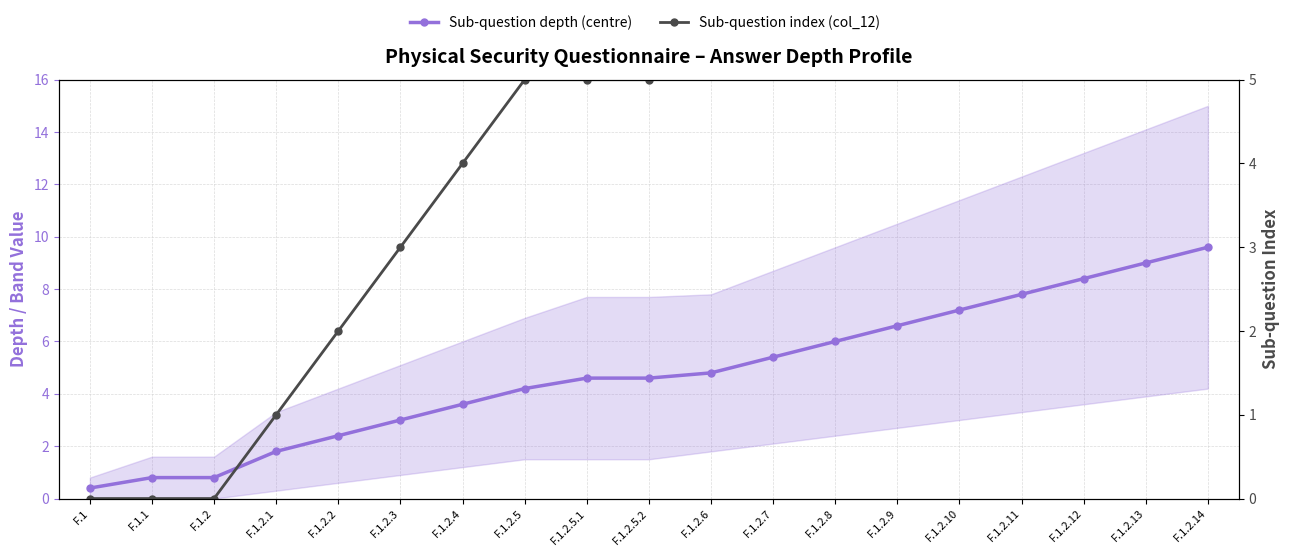

True or false: Sub-question index (centre) has a value of 7.7 at F.1.2.7.

False